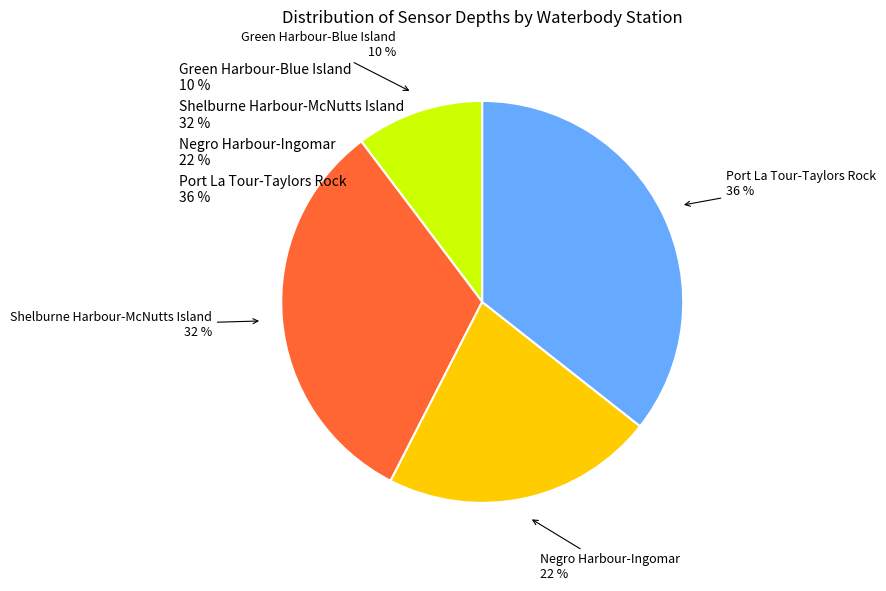

To the nearest percent, what is the average slice percentage?

25%